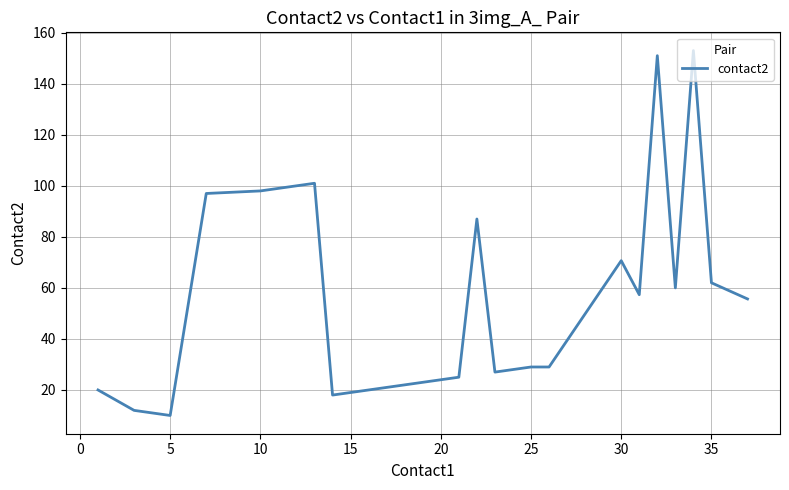

What is the greatest value displayed?

153.0